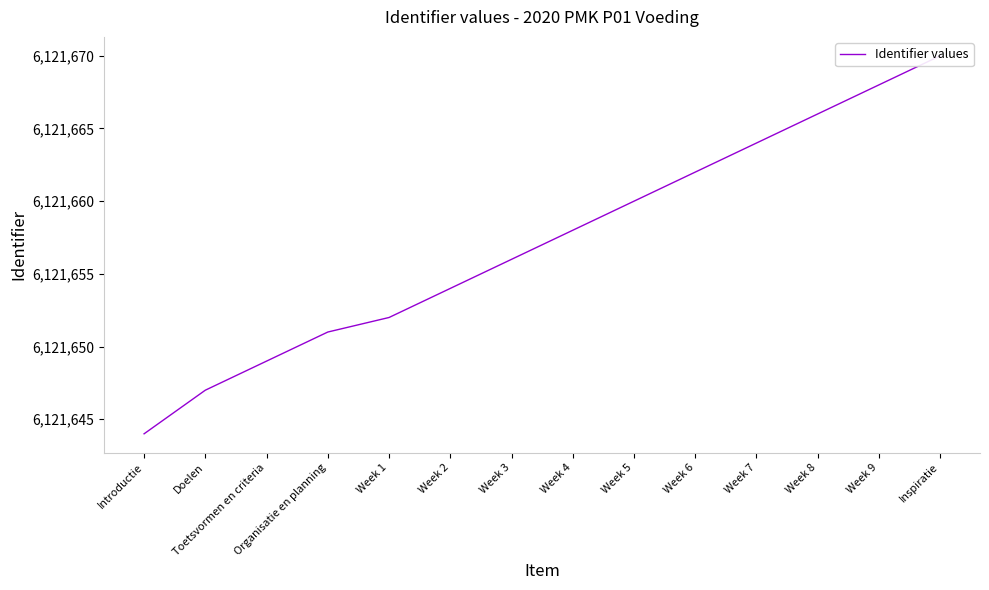

The chart shows a value of 6121656 at Week 3. True or false?

True